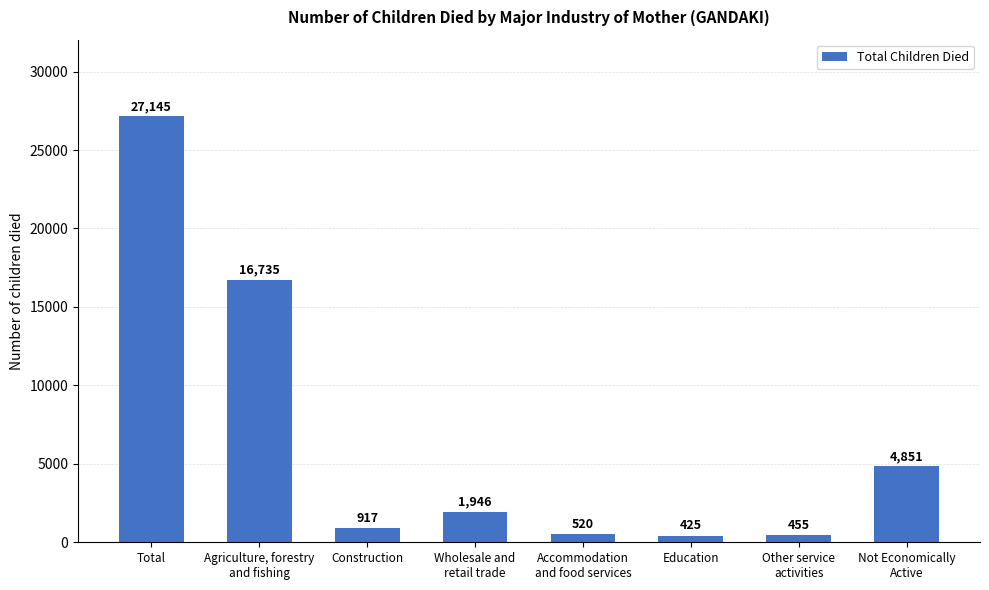

At which category does the chart reach its peak across all series?

Total